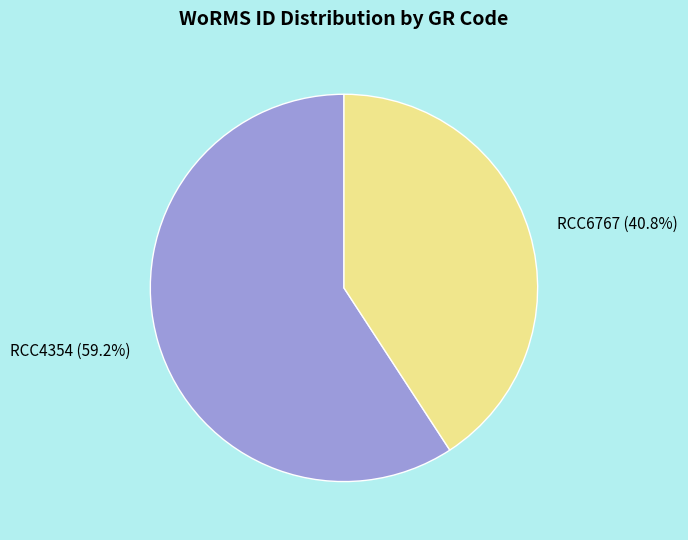

Is the sum of RCC4354 and RCC6767 greater than half?

Yes